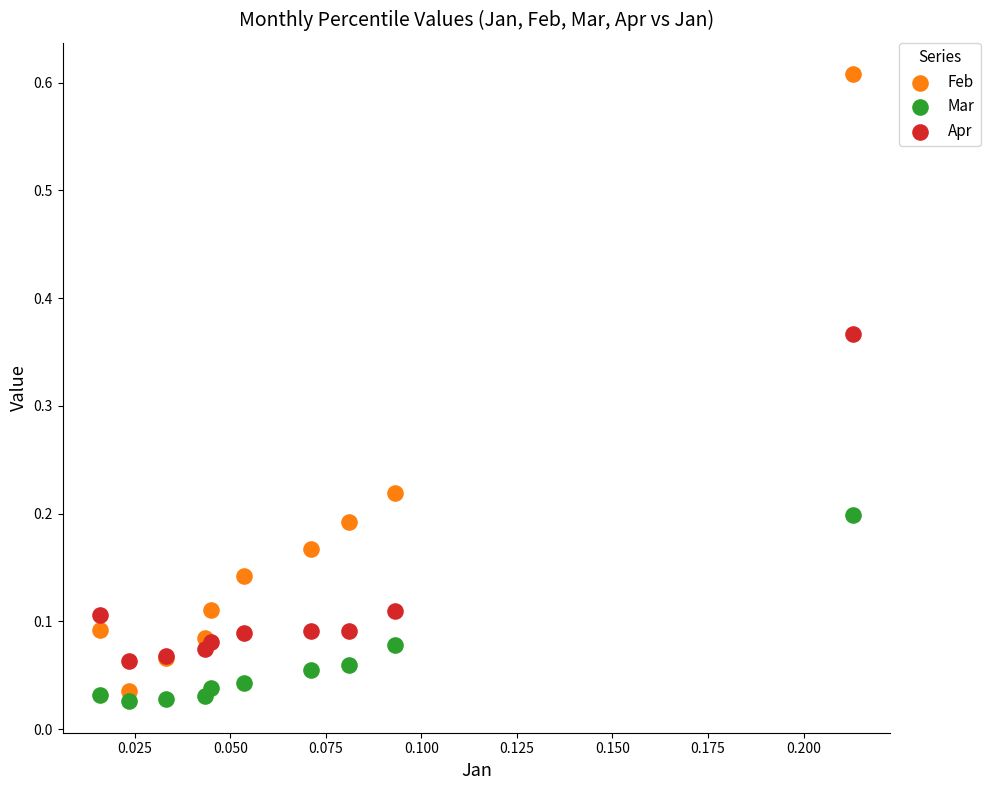

Which series reaches the maximum Y coordinate?

Feb